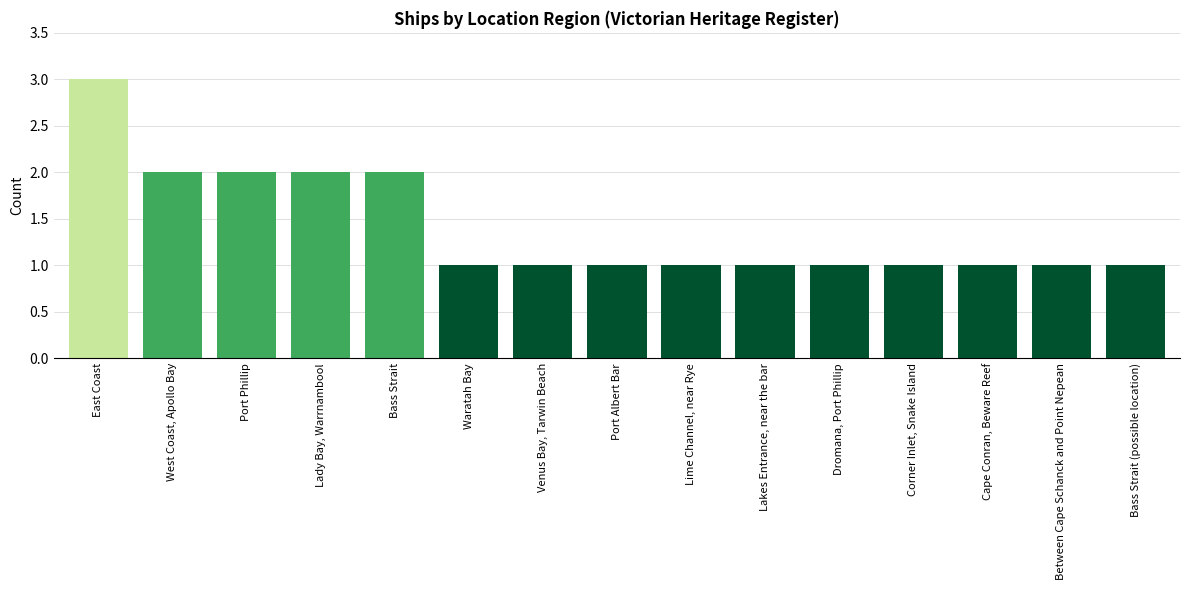

What is the label of the 5th bar from the right?

Dromana, Port Phillip